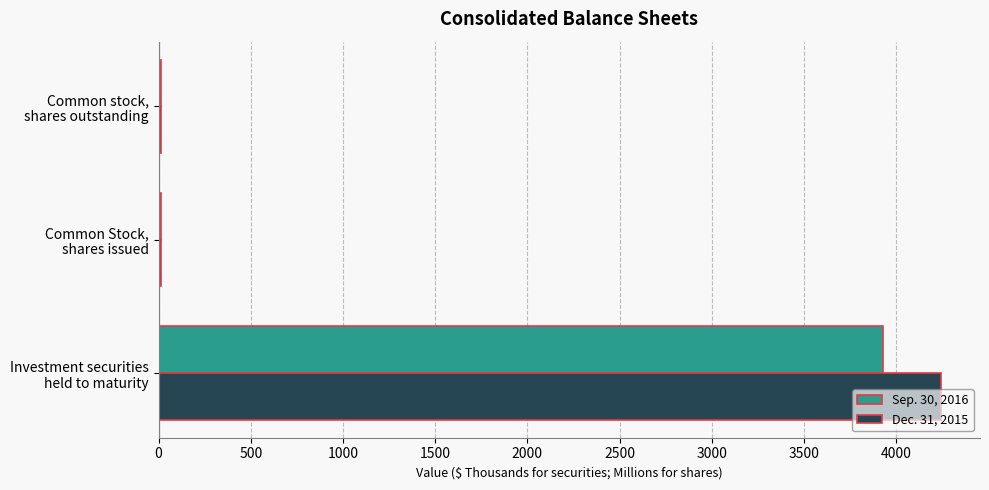

What is the maximum value for Sep. 30, 2016?

3931.0